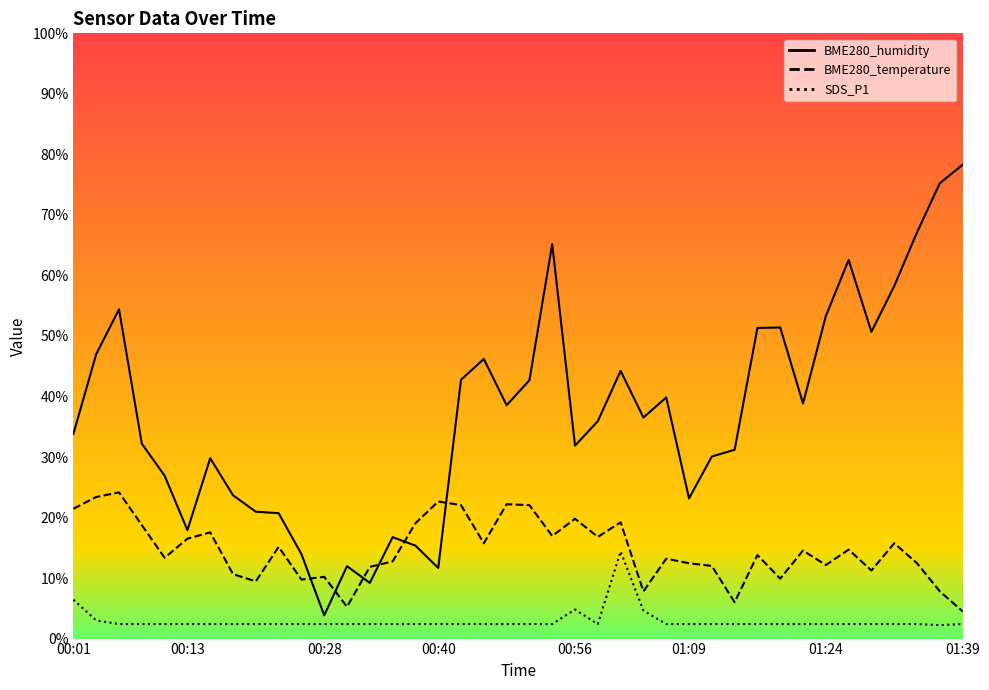

True or false: BME280_humidity (line) and SDS_P1 (line) intersect in this chart.

False